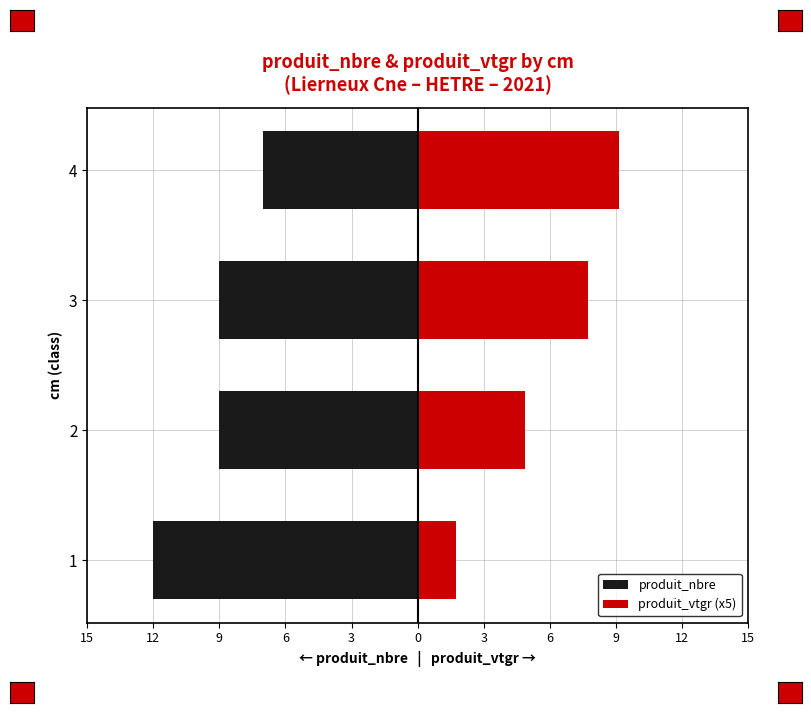

How many groups of bars are there?

4